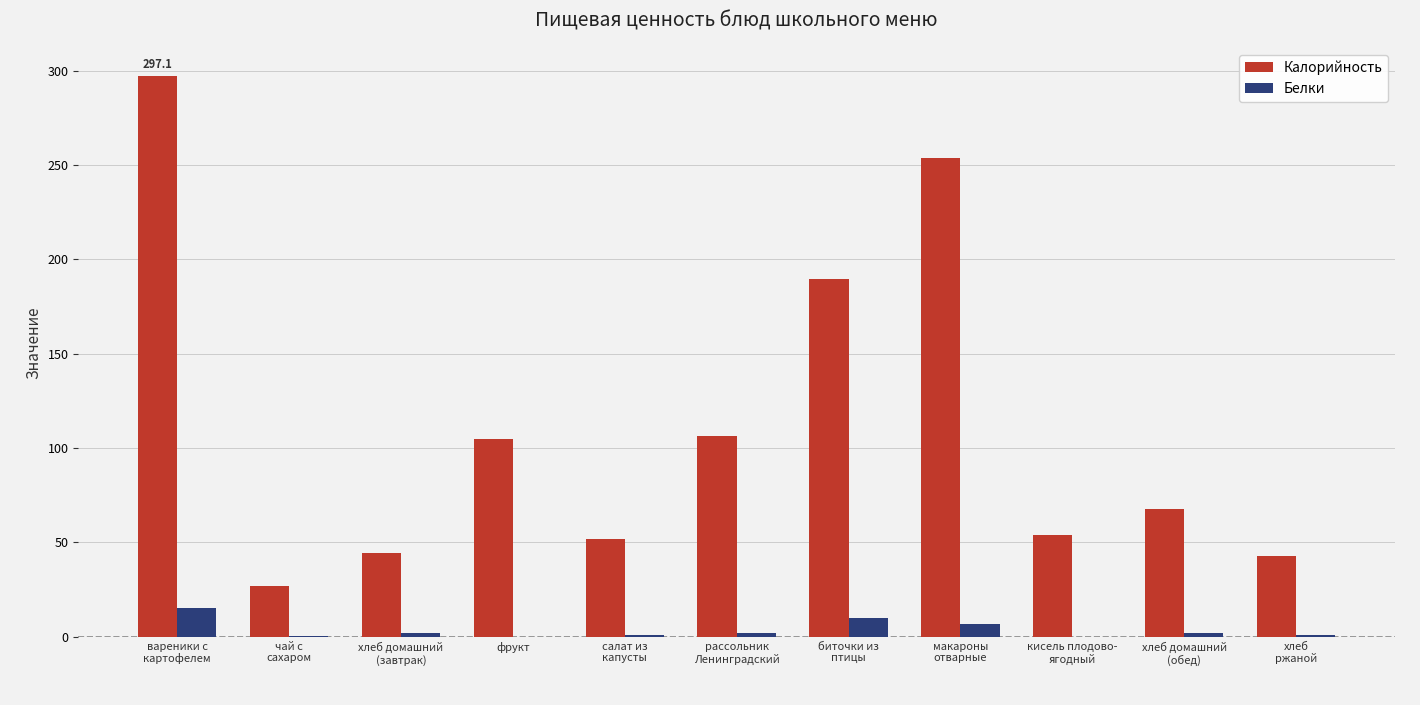

How many data points does each series have?

11